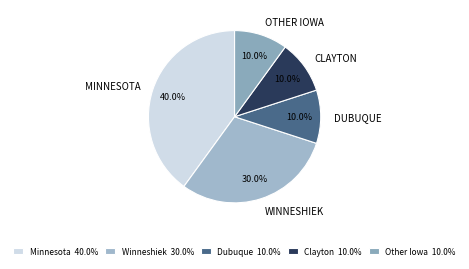

How many slices are in this pie chart?

5